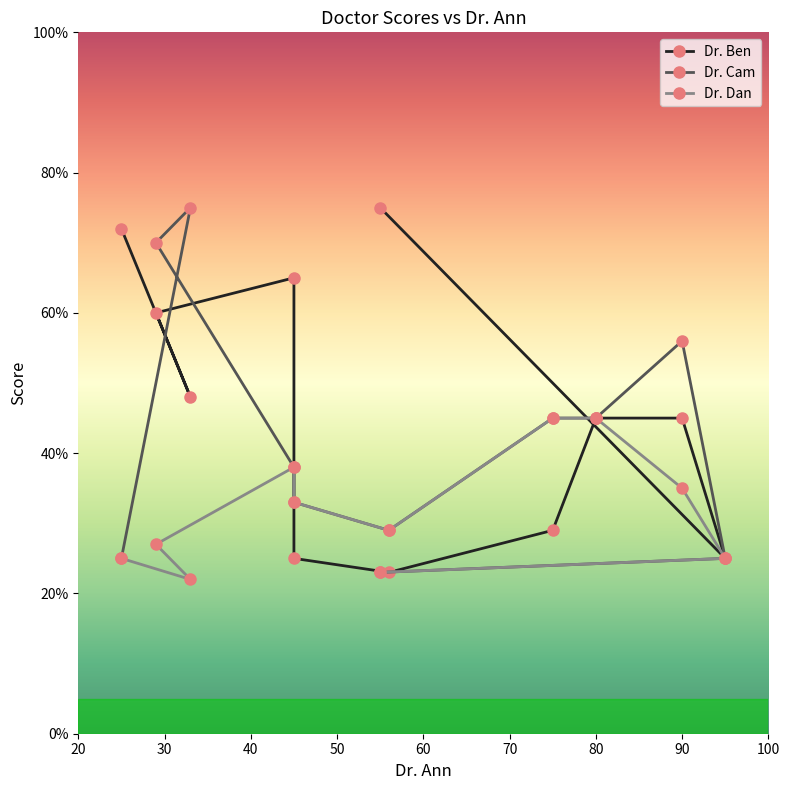

At which label does Dr. Dan reach its peak?

80